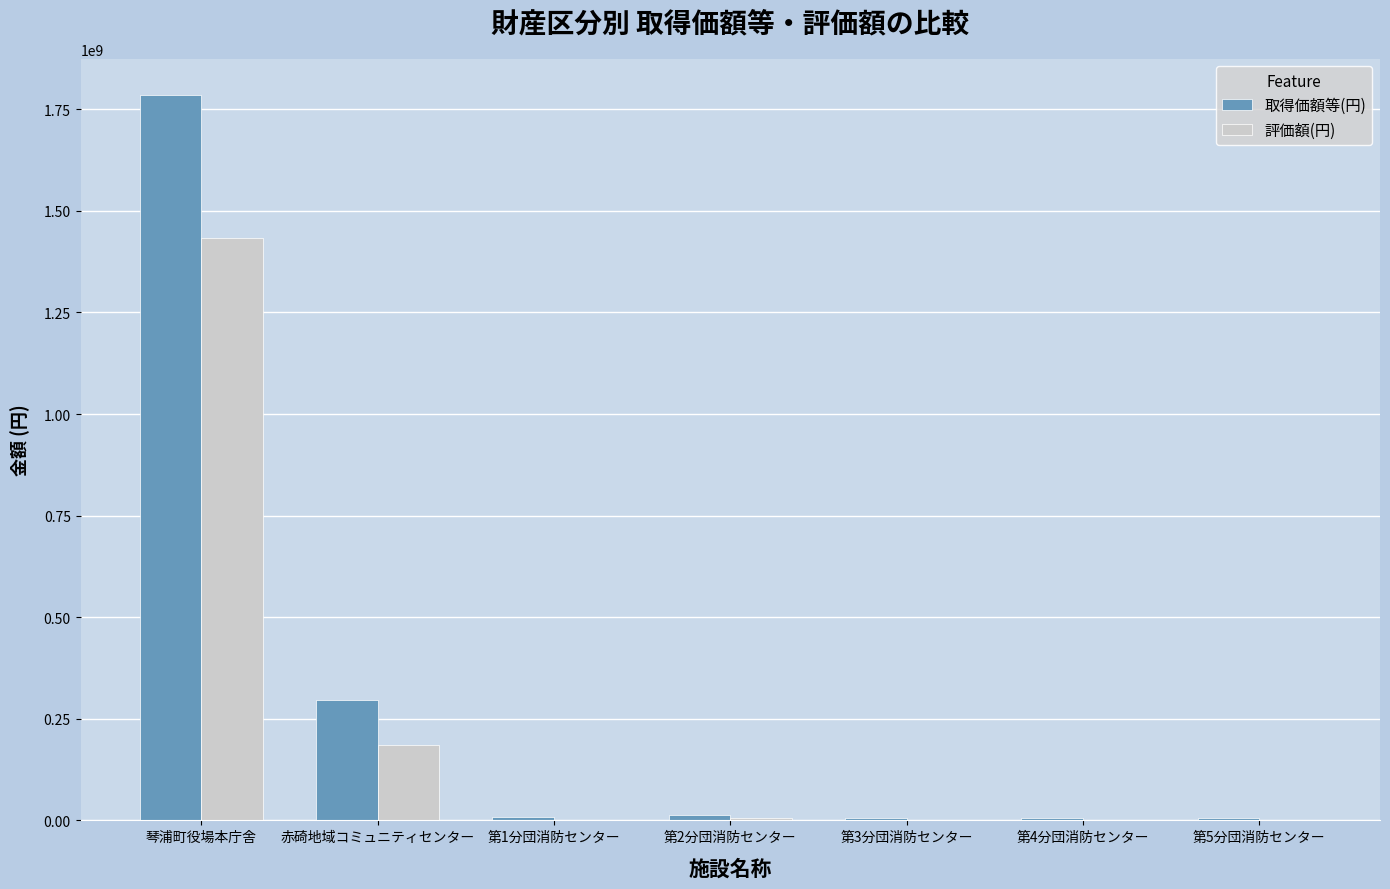

At which category does the chart reach its peak across all series?

琴浦町役場本庁舎